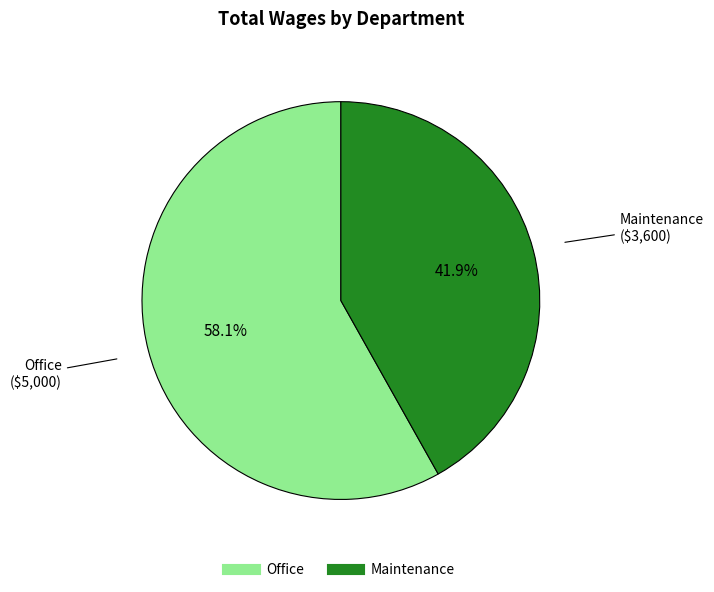

Rank the categories by value from highest to lowest.

Office, Maintenance